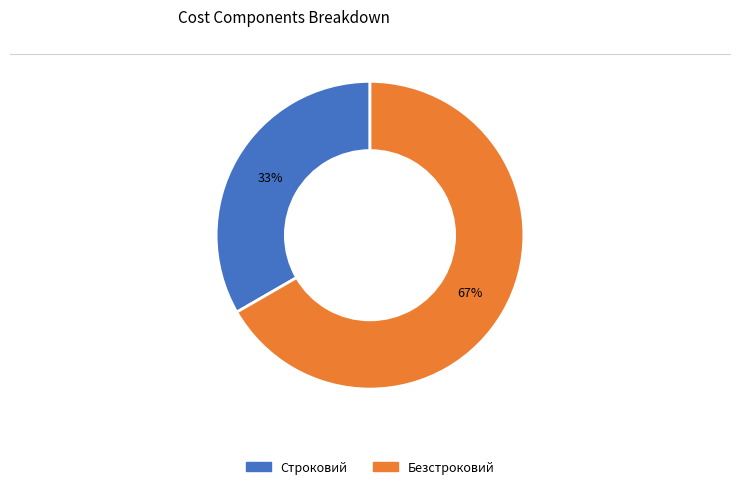

To the nearest percent, what is the average slice percentage?

50%